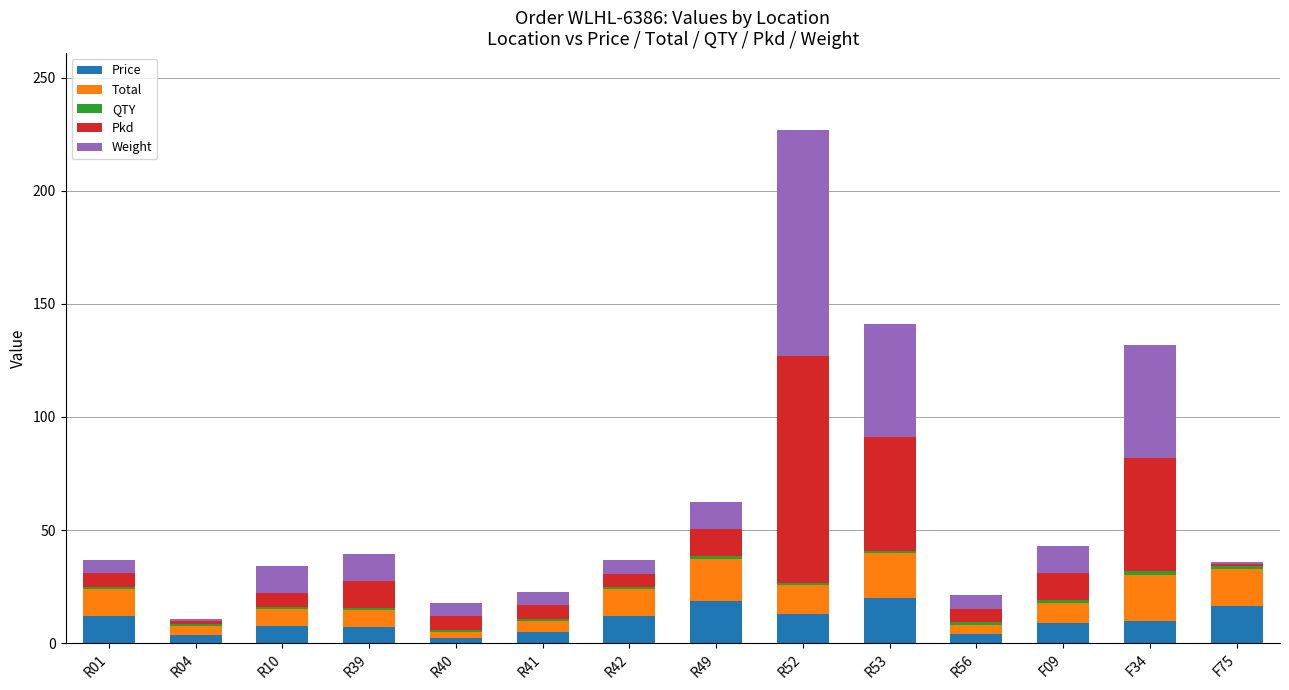

The value of Price at F75 is 16.5. True or false?

True